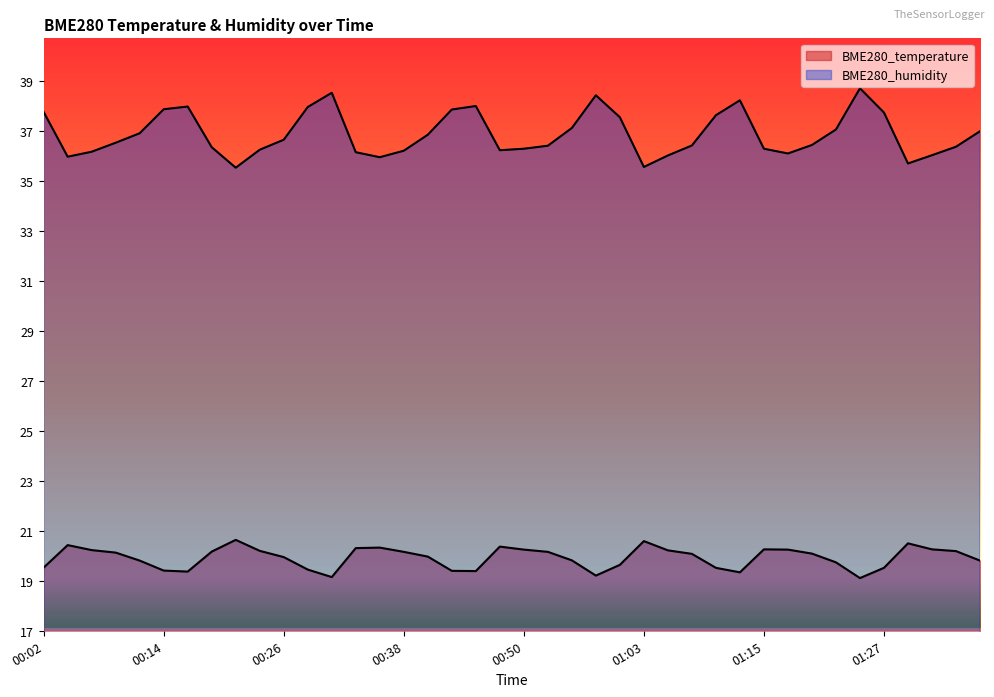

Which series has the largest total across all categories?

BME280_humidity